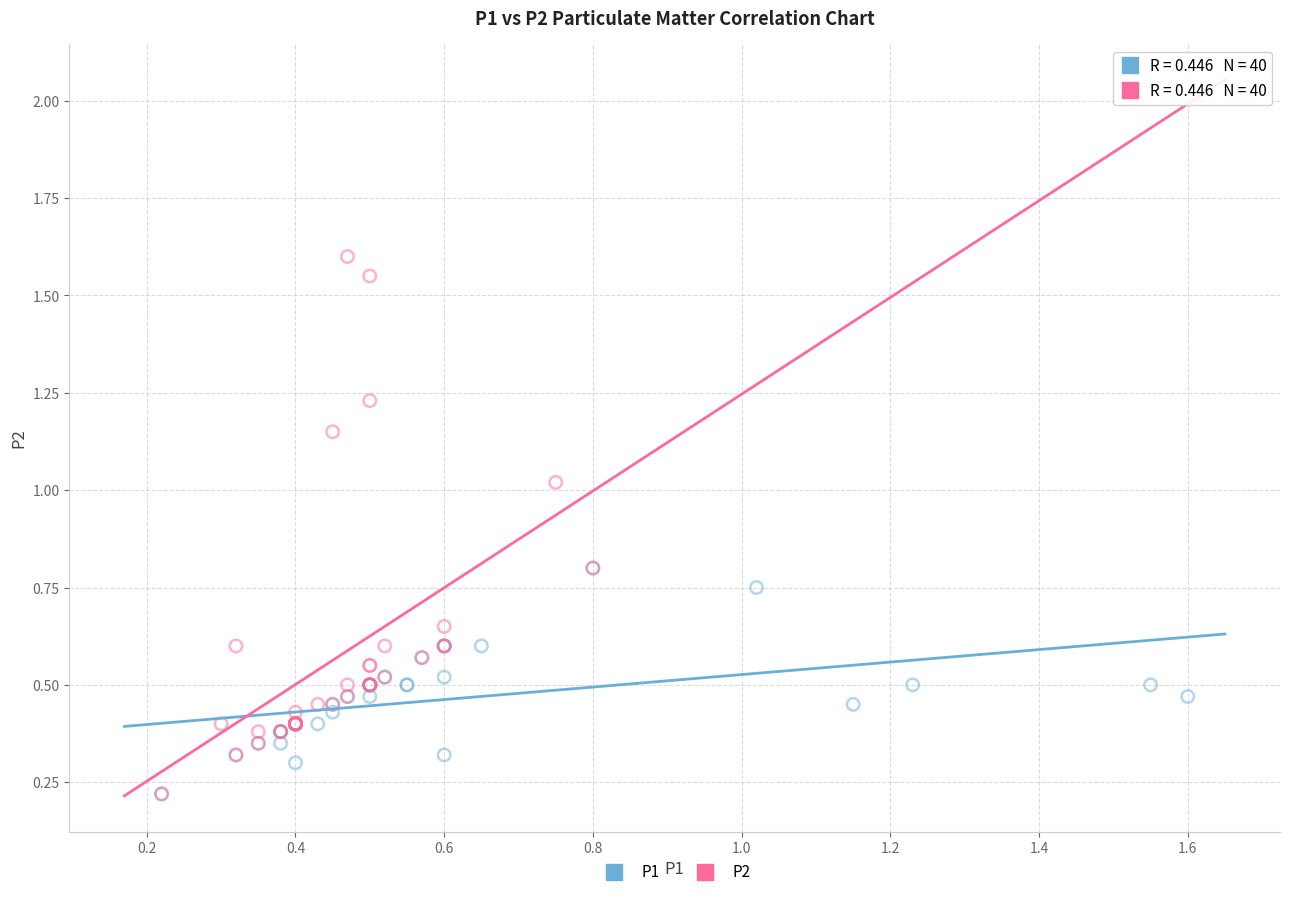

Which series reaches the maximum Y coordinate?

P2